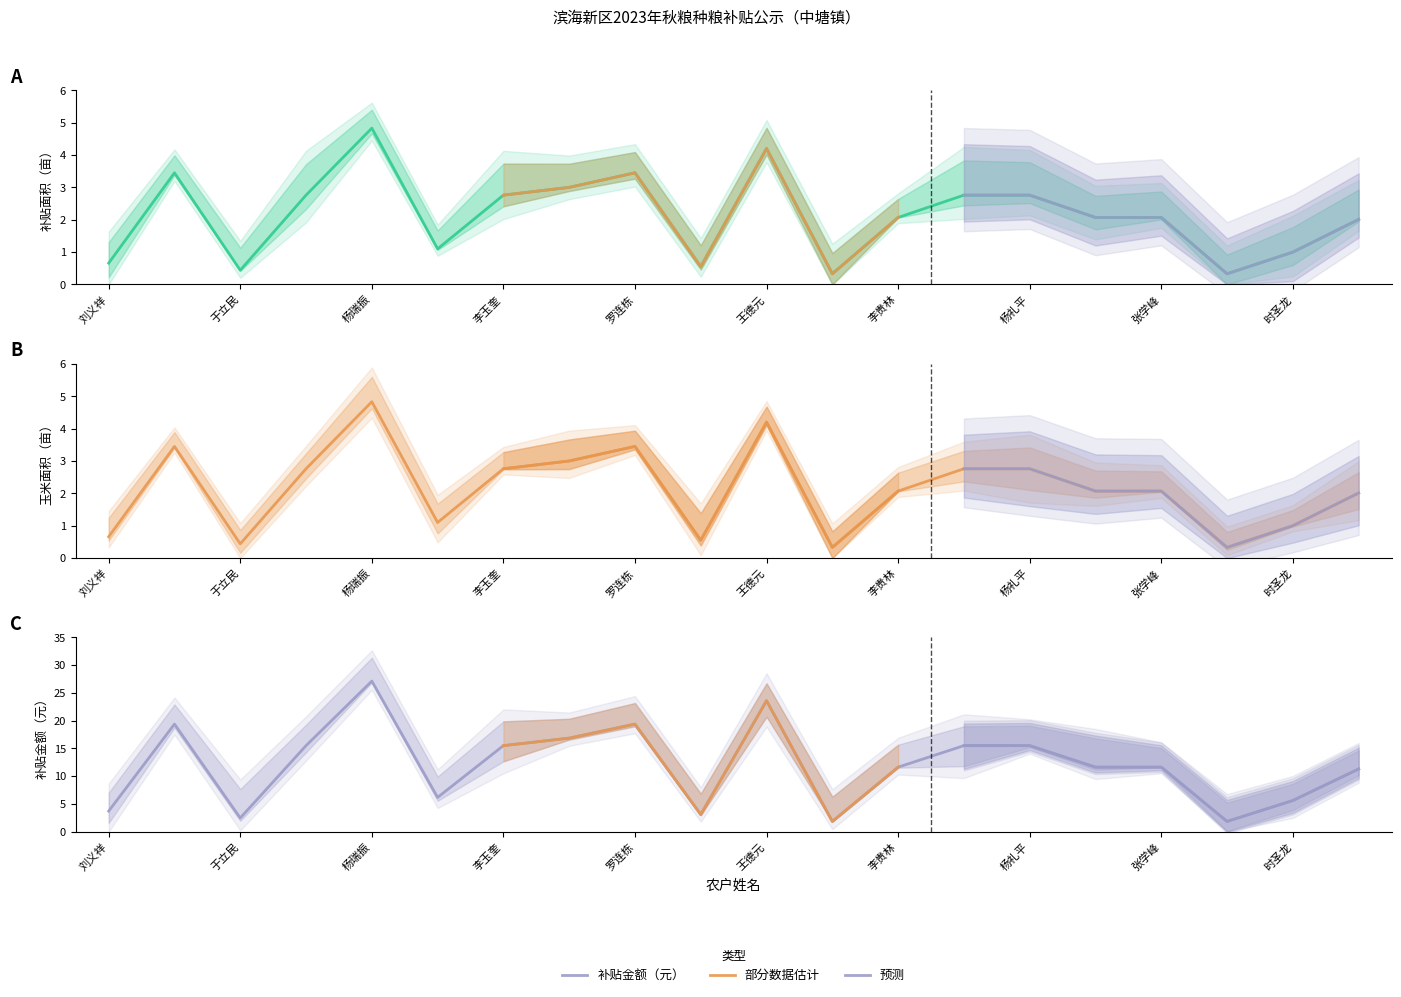

How many series are shown in this chart?

3